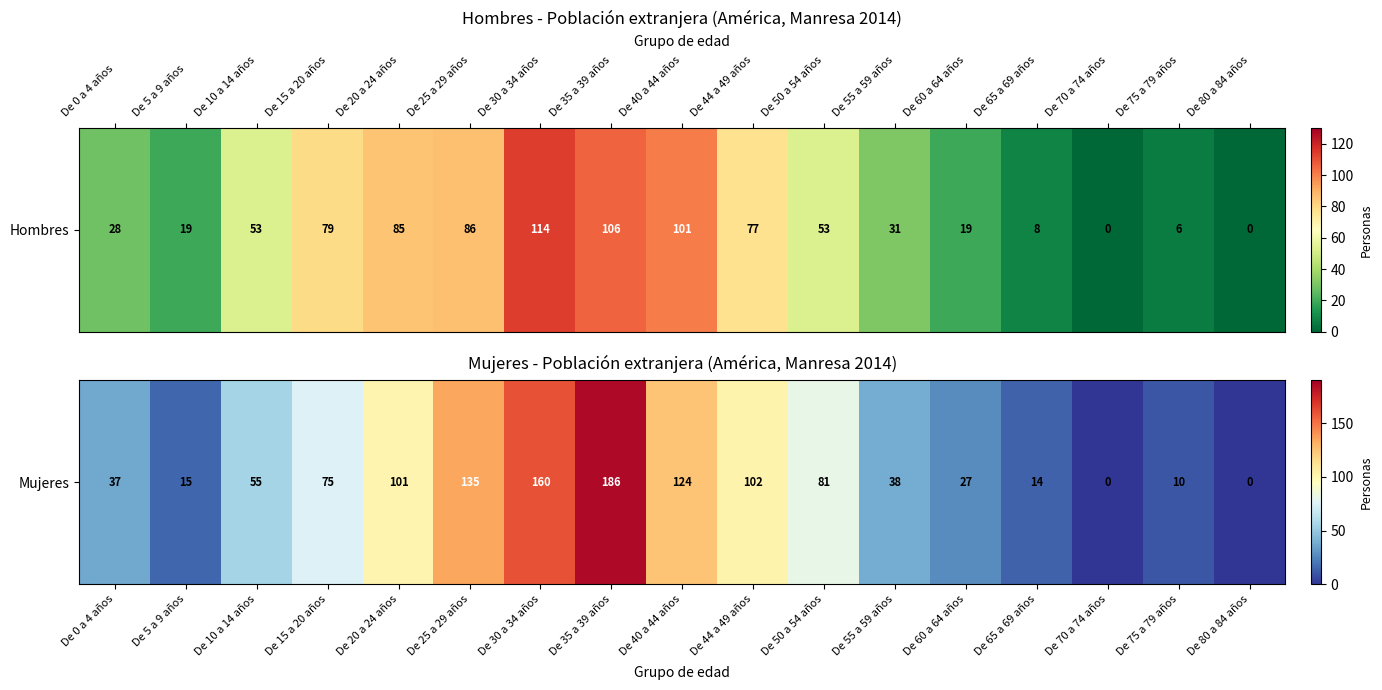

Rank the categories by value from lowest to highest.

De 70 a 74 años, De 80 a 84 años, De 75 a 79 años, De 65 a 69 años, De 5 a 9 años, De 60 a 64 años, De 0 a 4 años, De 55 a 59 años, De 10 a 14 años, De 15 a 20 años, De 50 a 54 años, De 20 a 24 años, De 44 a 49 años, De 40 a 44 años, De 25 a 29 años, De 30 a 34 años, De 35 a 39 años